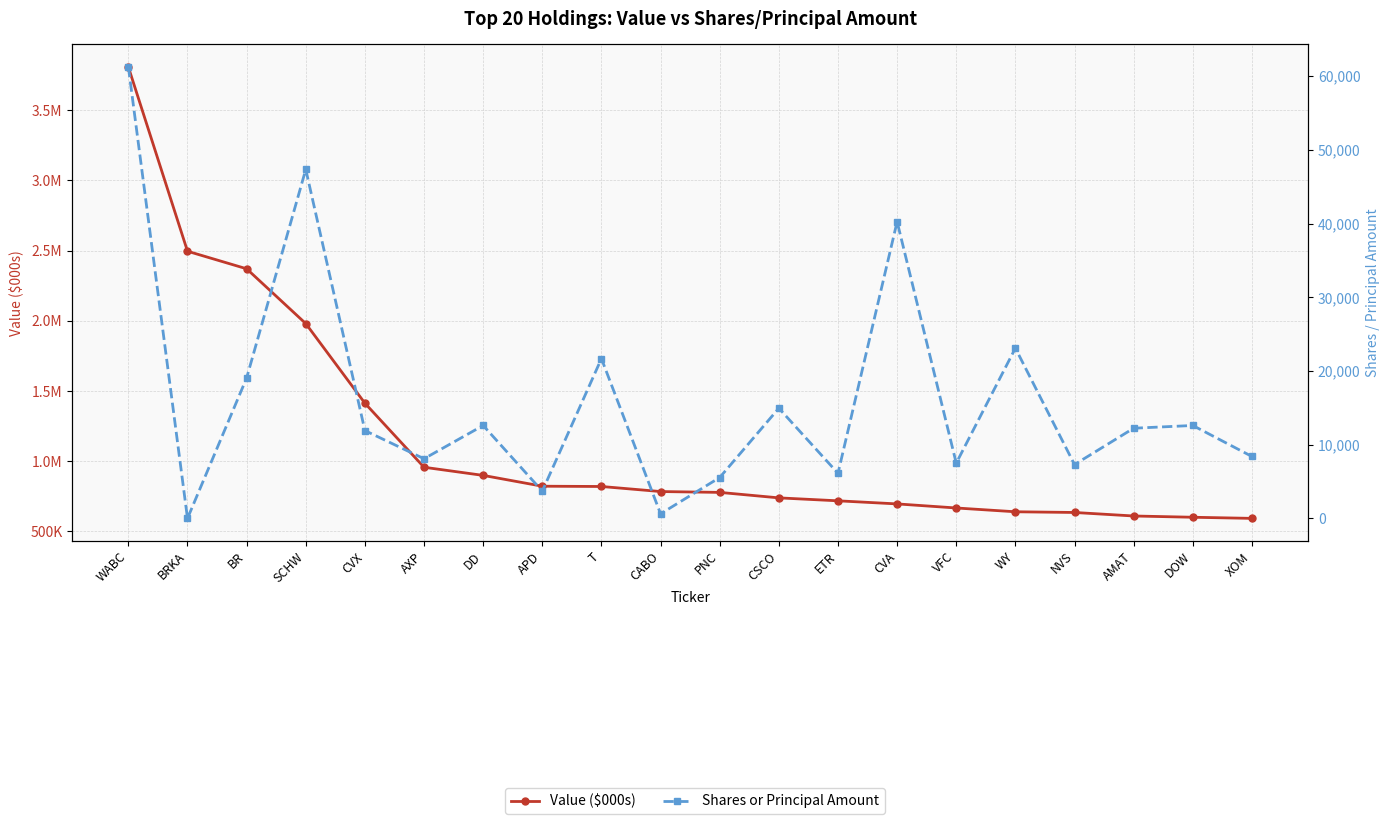

True or false: Value ($000s) has more than 1 interior local peaks.

False